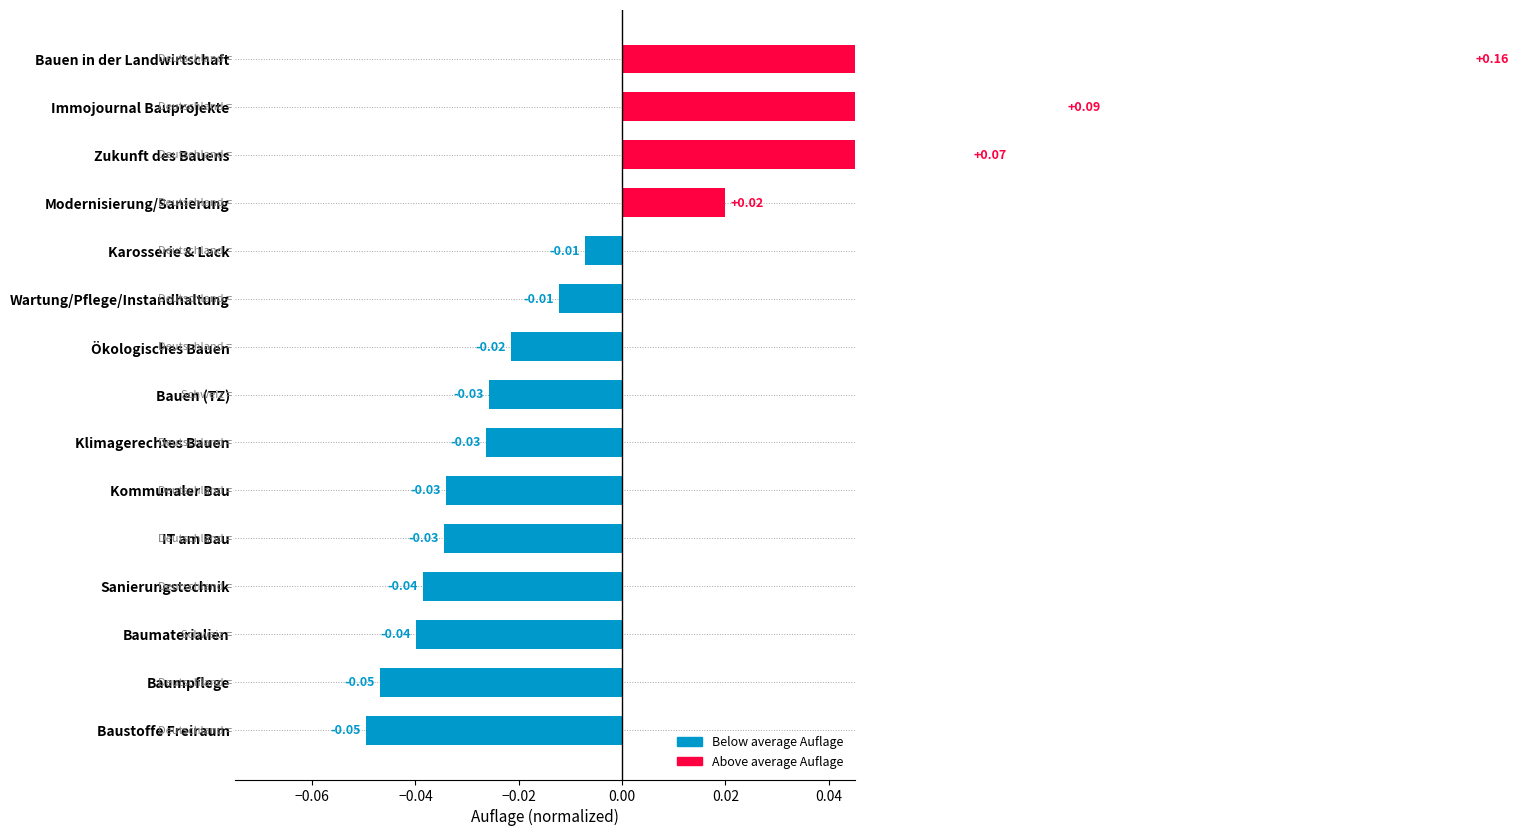

Is it true that the value at IT am Bau is -0.0?

True